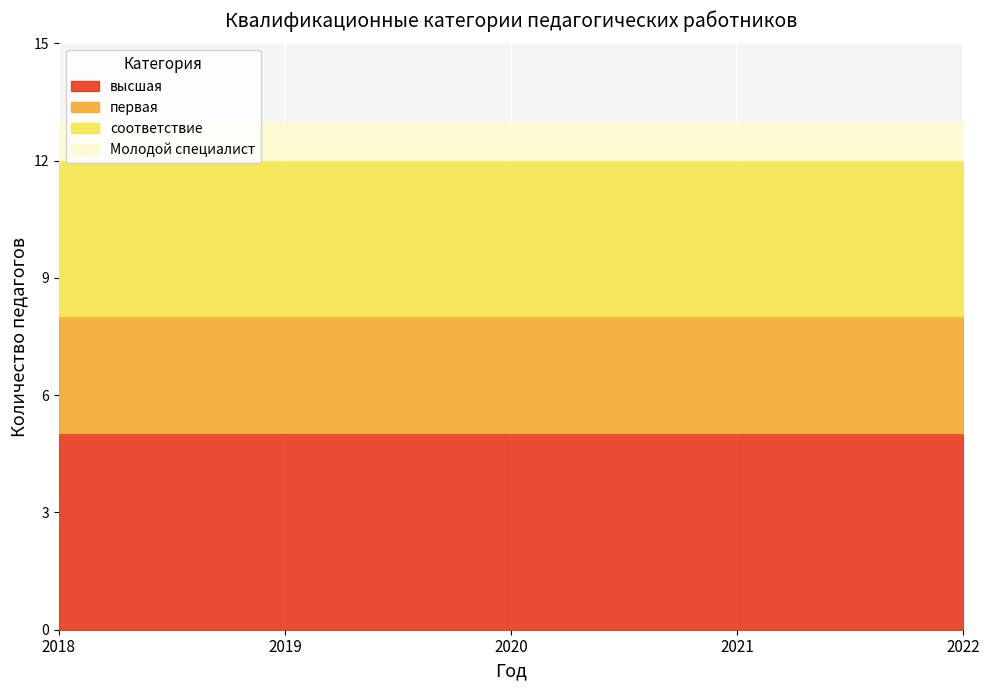

The высшая series shows 3 at 2018. True or false?

False